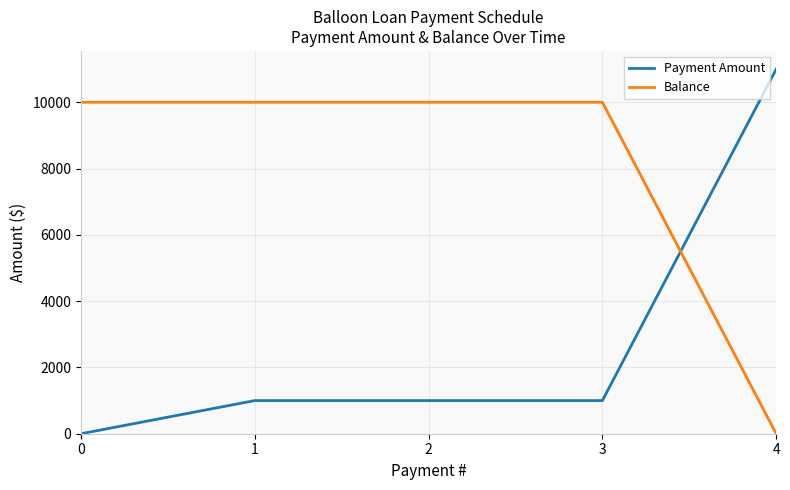

Does the chart display data point markers on the line(s)?

No